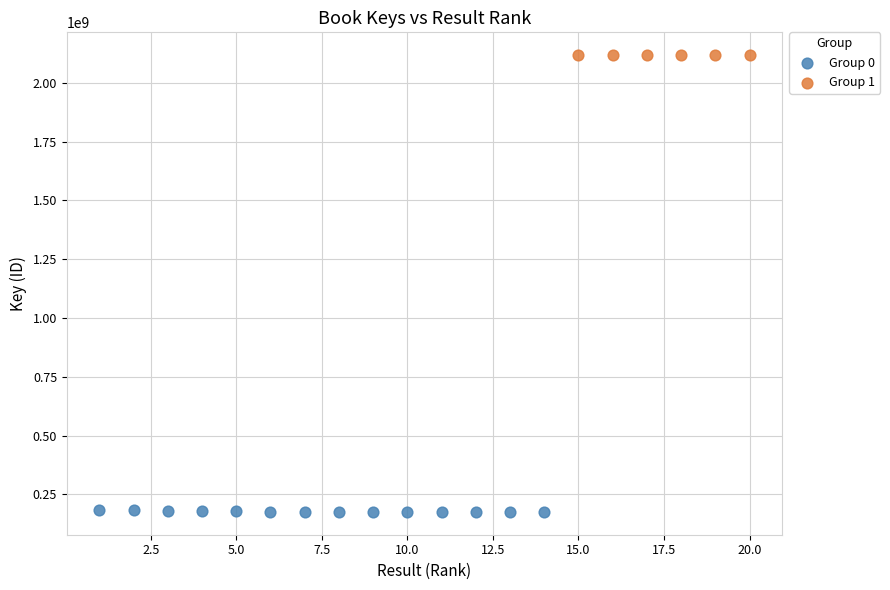

Which series has the widest spread of Y values?

Group 0